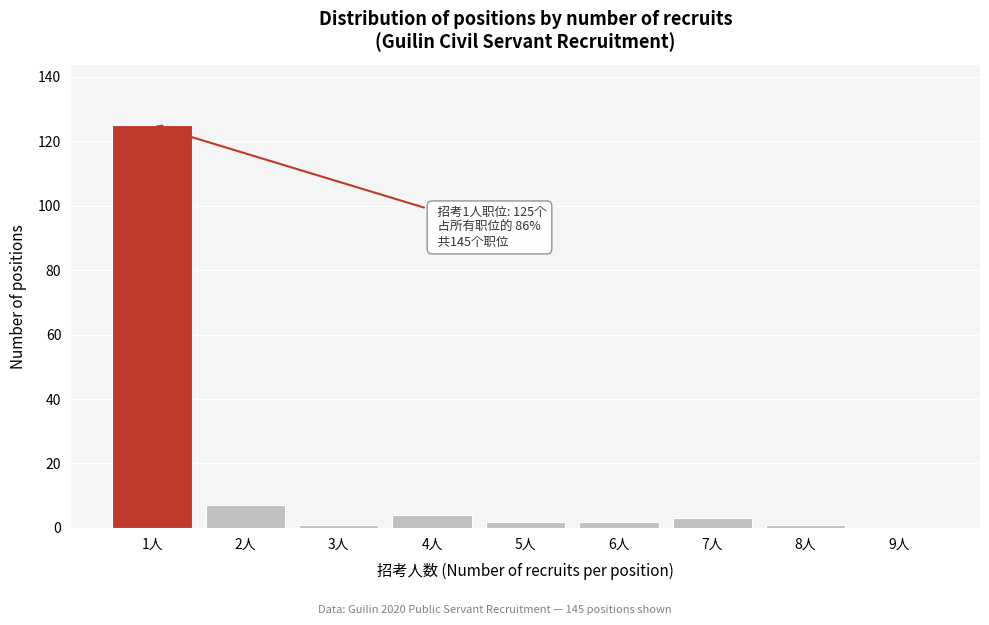

Reading left to right, transcribe all the data shown in this chart.

1人=125	2人=7	3人=1	4人=4	5人=2	6人=2	7人=3	8人=1	9人=0